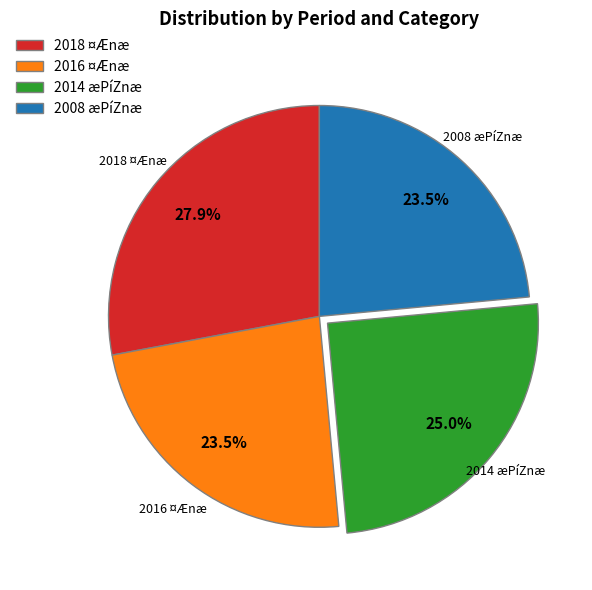

Do 2018 ¤Ænæ and 2014 æPíZnæ together represent more than half of the pie?

Yes